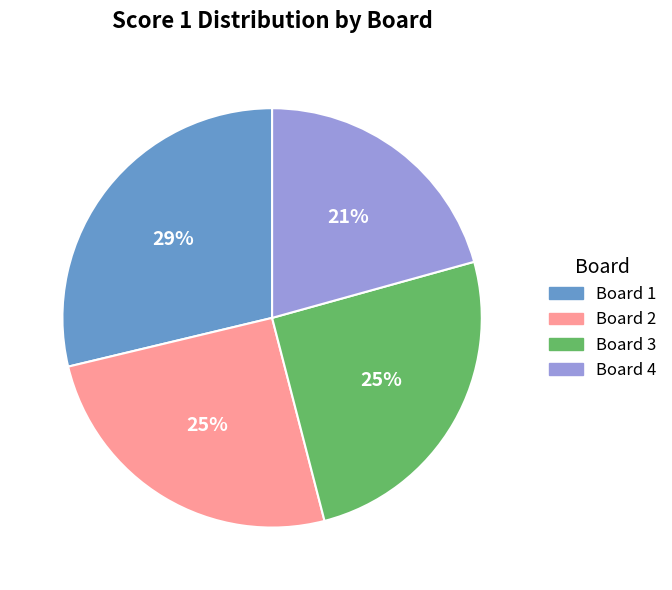

Which slice is the smallest?

Board 4